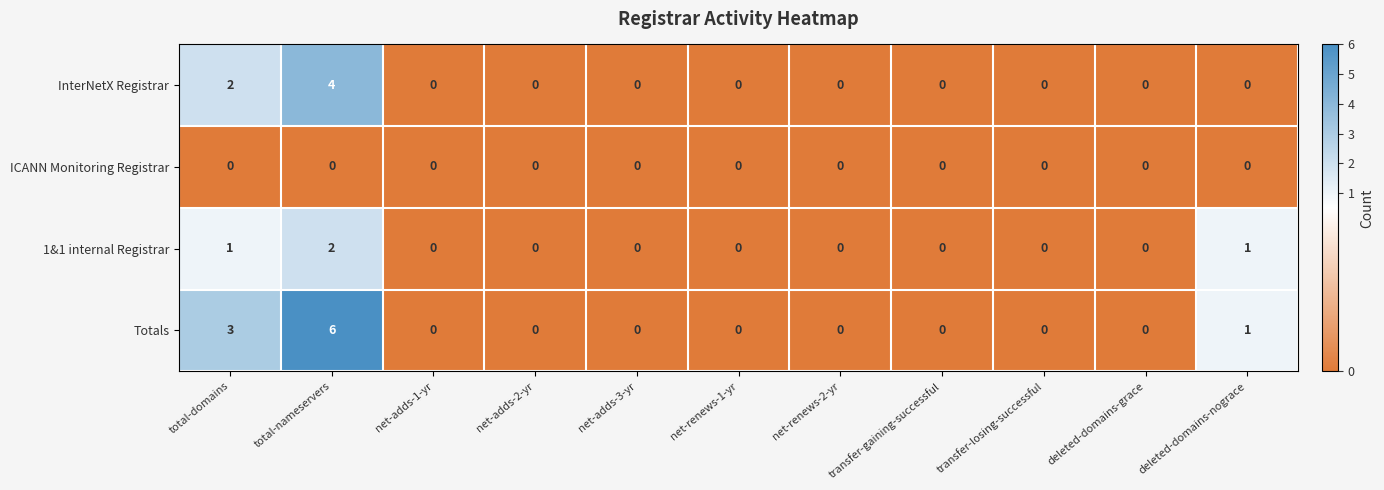

What is the greatest value displayed?

6